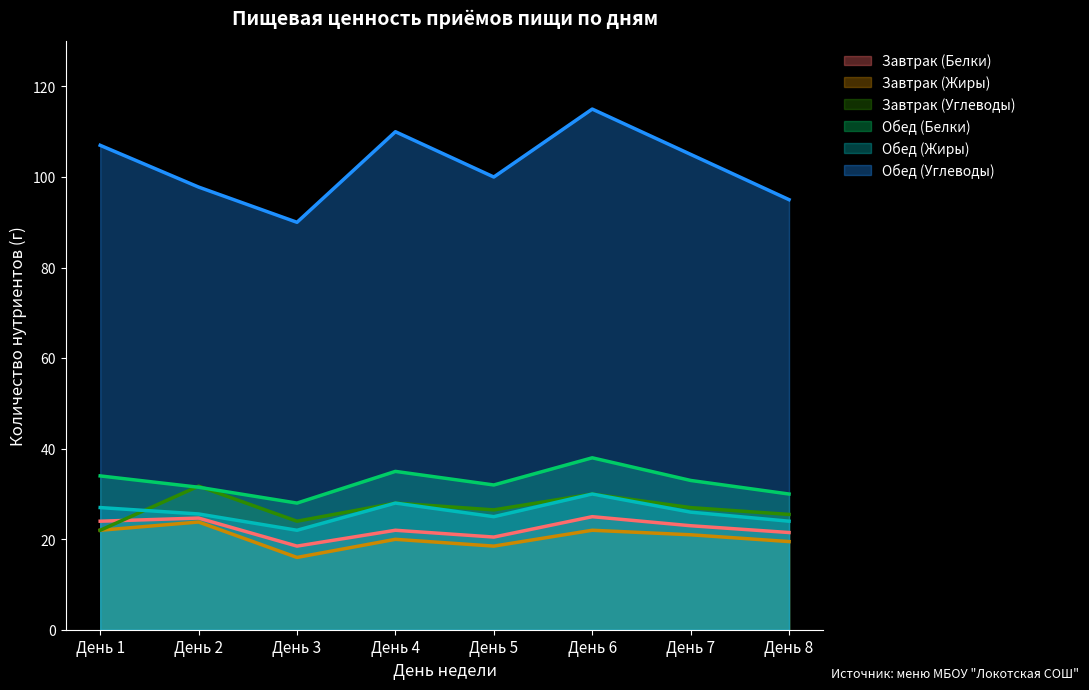

Which label corresponds to the largest value in the chart?

День 6